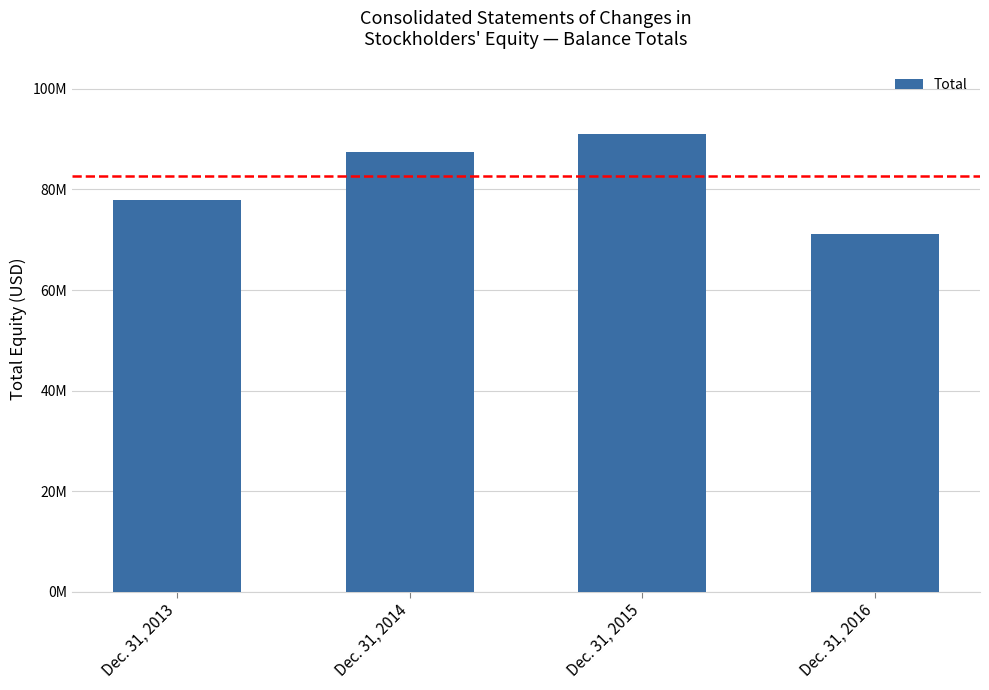

Reading right to left, extract all data points from this chart.

71112274	90967422	87435385	77990080